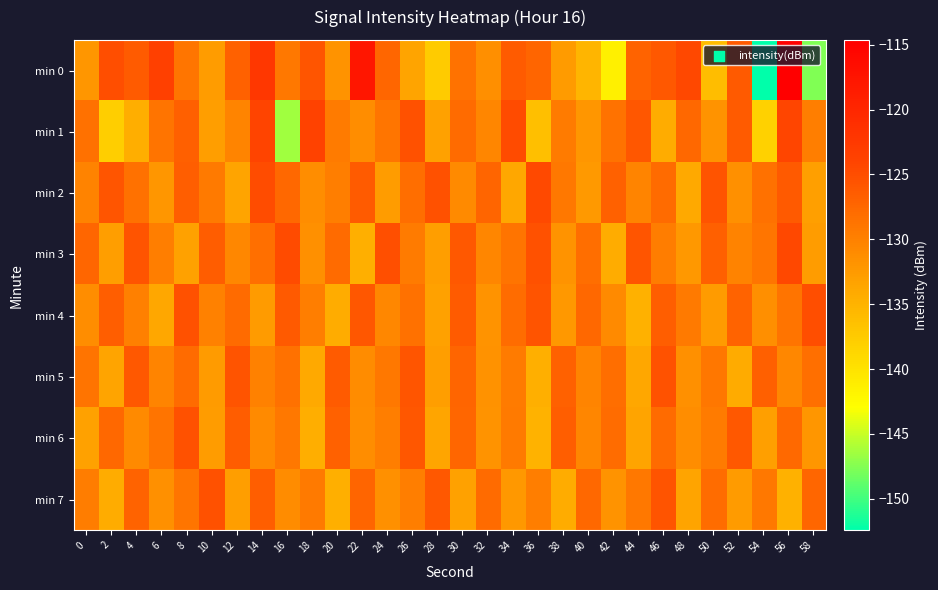

Rank the series by their maximum value, from lowest to highest.

min 5, min 7, min 6, min 4, min 2, min 3, min 1, min 0